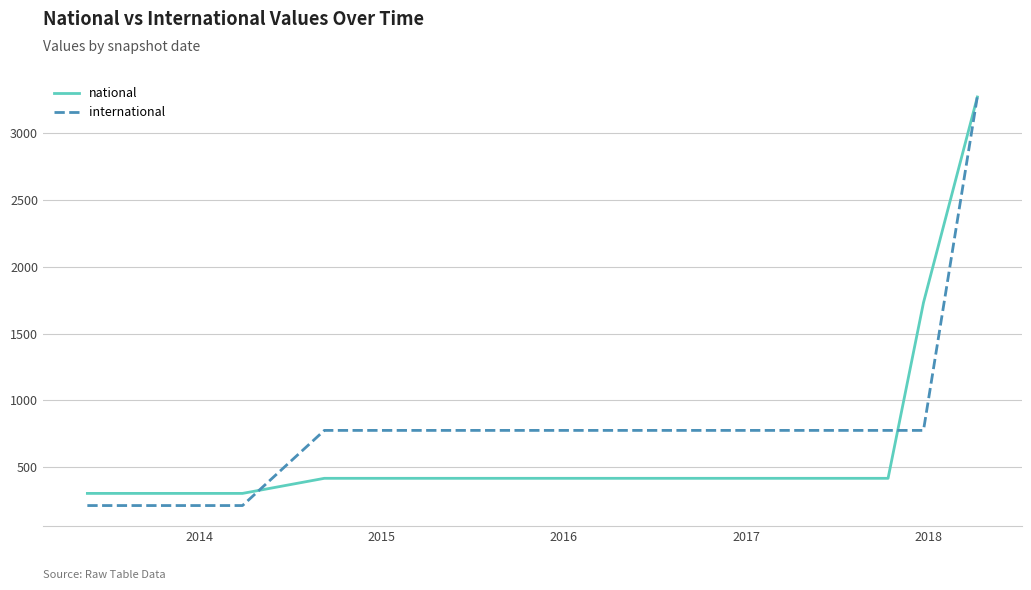

Does the chart have visible grid lines?

Yes